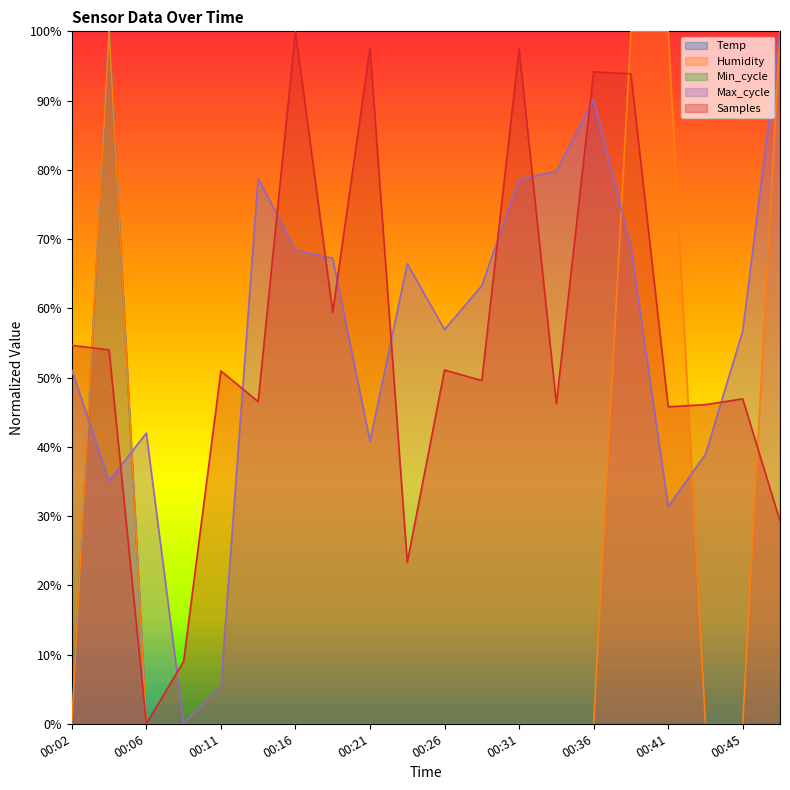

Is the value of Humidity at 00:06 greater than the value of Max_cycle at 00:36?

No